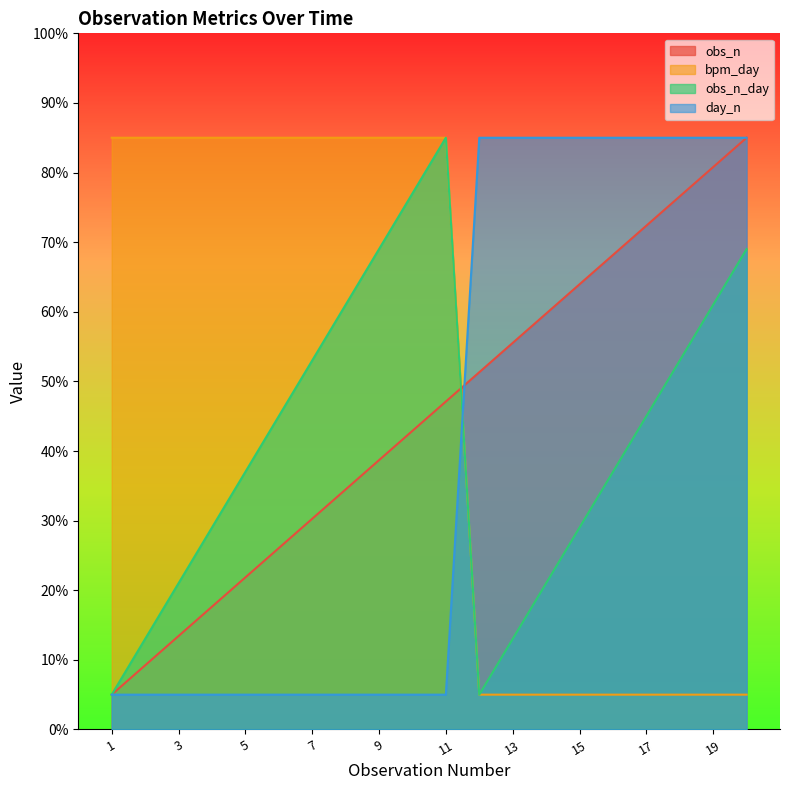

What is the approximate value of bpm_day at 3?

85.0